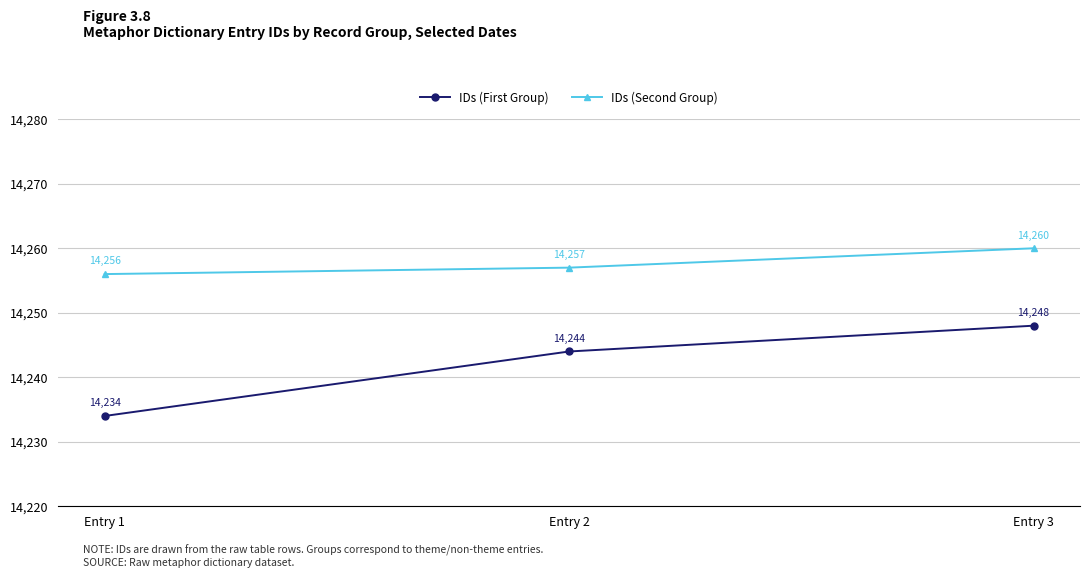

Does the chart have visible grid lines?

Yes